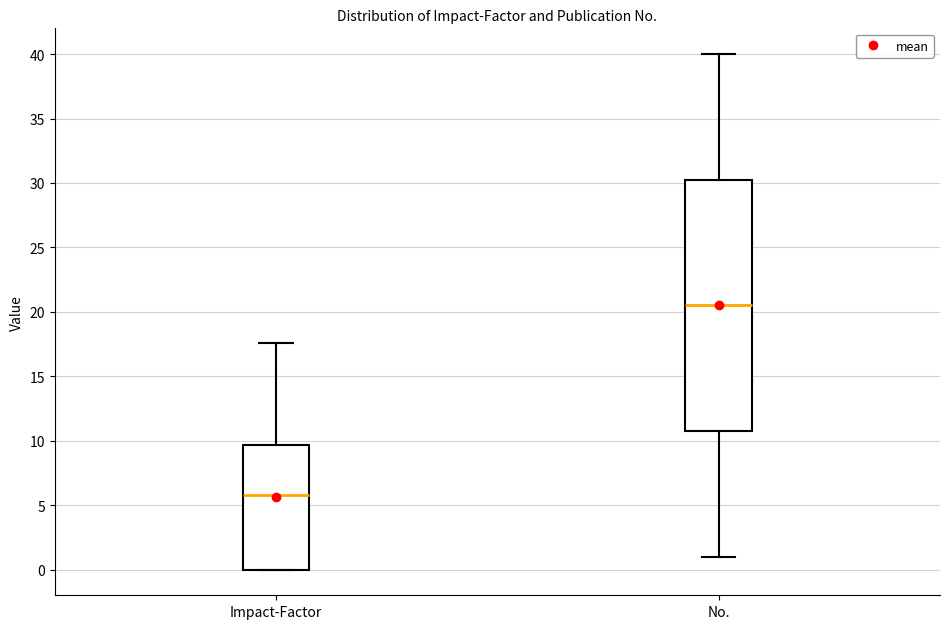

Reading left to right, read every box against the y-axis: the position of its median line, the range the box covers, and the ends of its whiskers. The values are not printed on the chart, so give them approximately, as read against the axis.

Impact-Factor: median 6.0, box 0.0 to 9.5, whiskers 0.0 to 17.5
No.: median 20.5, box 11.0 to 30.5, whiskers 1.0 to 40.0